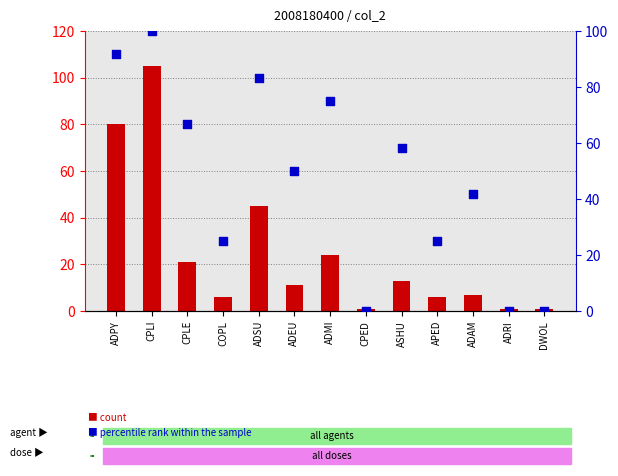

Which series has the largest total across all categories?

percentile rank within the sample